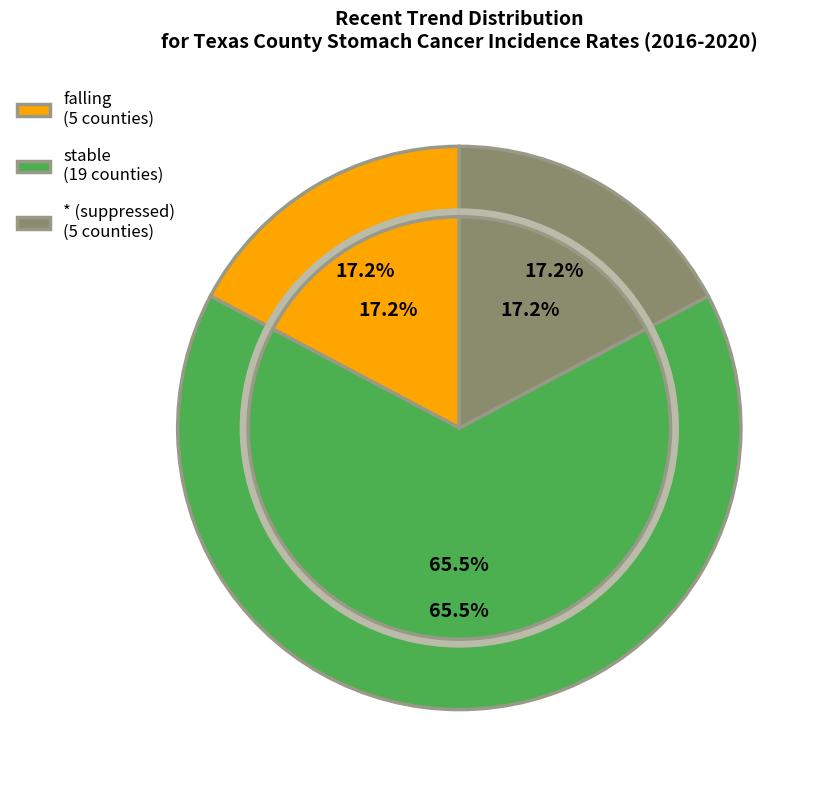

How many segments does this pie chart have?

3